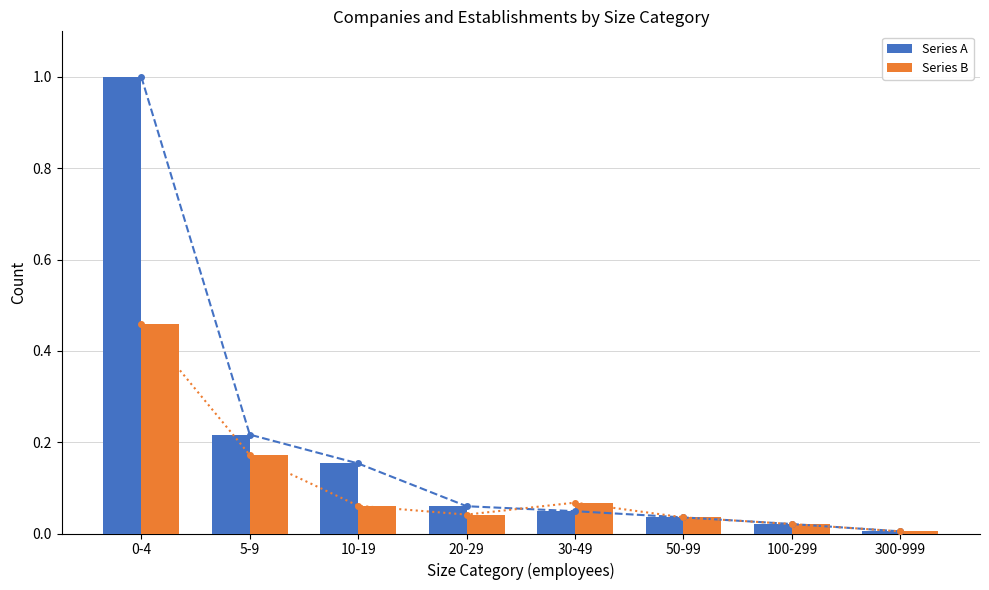

Reading right to left, what are all the values shown in this chart?

Series A_line: 0.0	0.0	0.0	0.0	0.1	0.2	0.2	1.0
Series B_line: 0.0	0.0	0.0	0.1	0.0	0.1	0.2	0.5
Series A: 0.0	0.0	0.0	0.0	0.1	0.2	0.2	1.0
Series B: 0.0	0.0	0.0	0.1	0.0	0.1	0.2	0.5